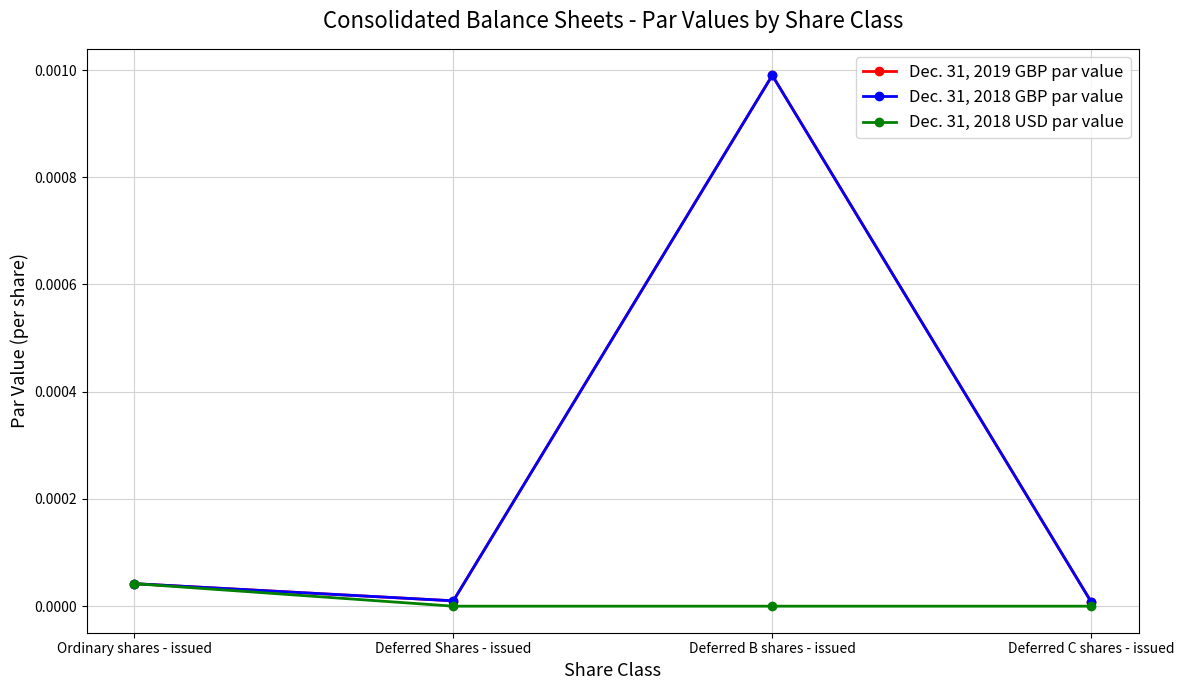

Does the chart have visible grid lines?

Yes